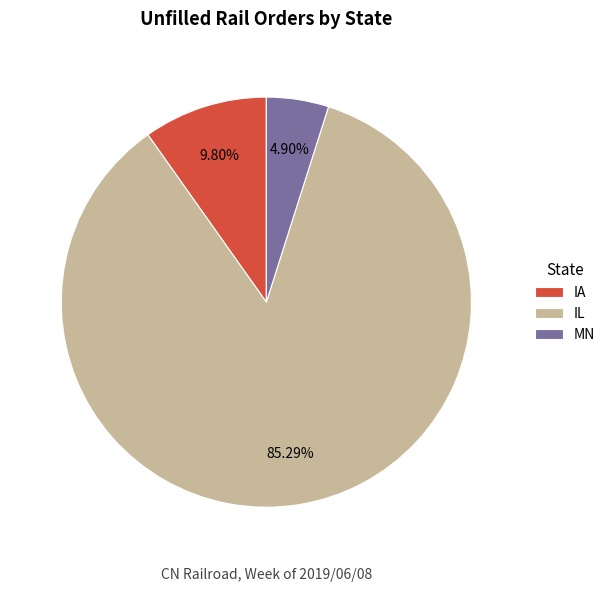

Approximately how many times larger is the value at MN compared to IA?

0.5